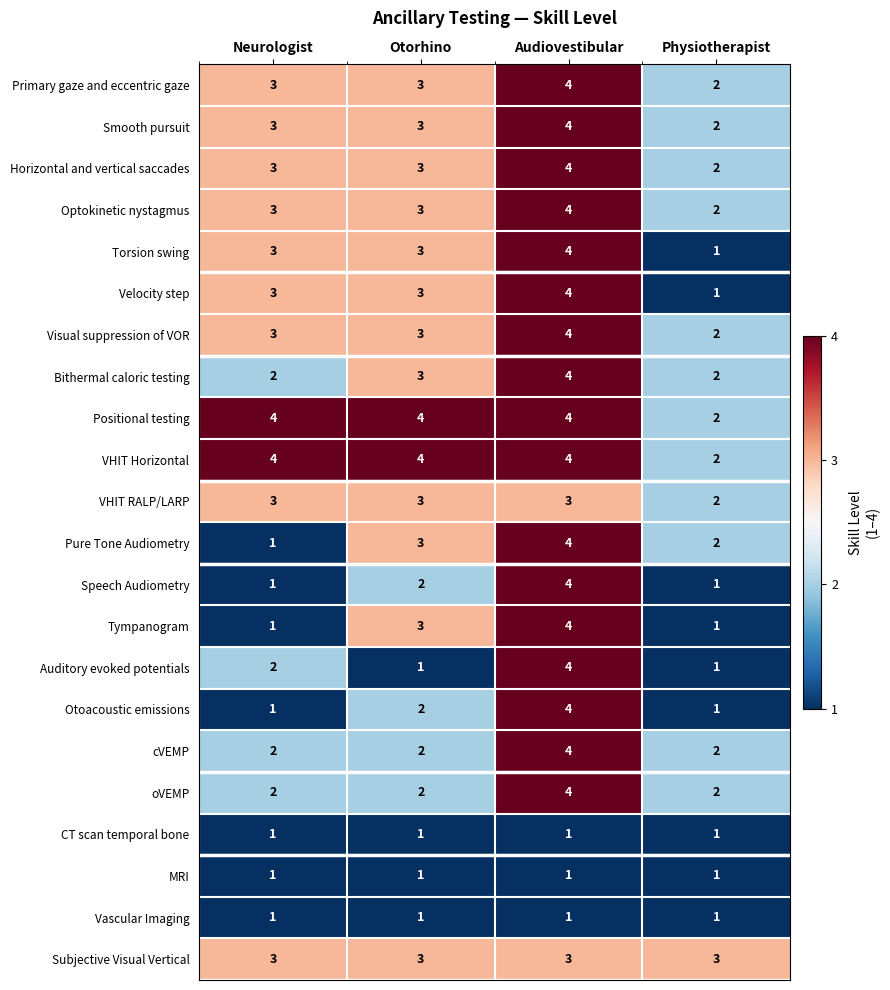

True or false: VHIT Horizontal has a value of 1 at Audiovestibular.

False